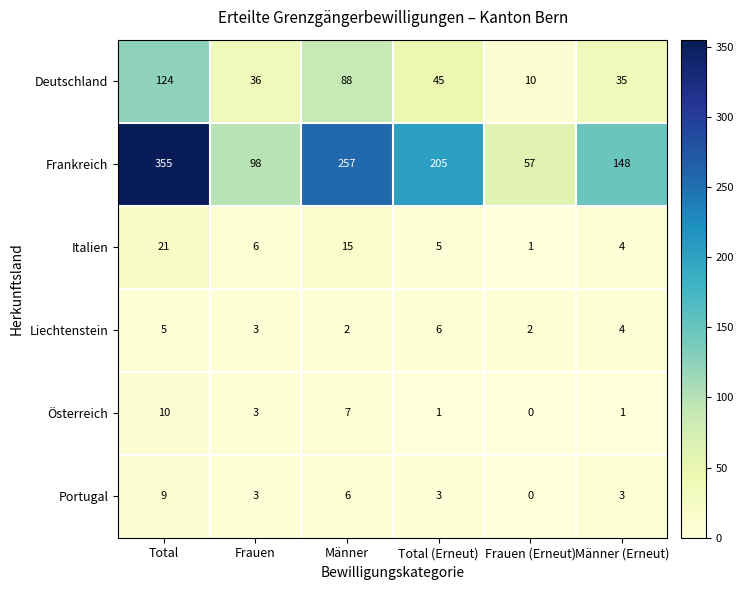

What is the average value of the Italien series?

9